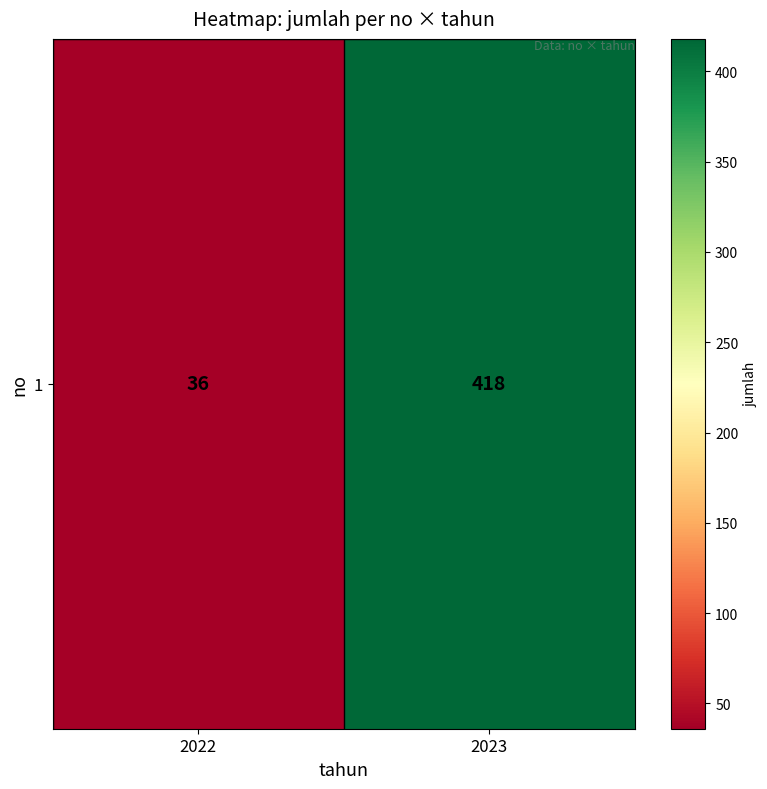

The chart shows a value of 418 at 2023. True or false?

True